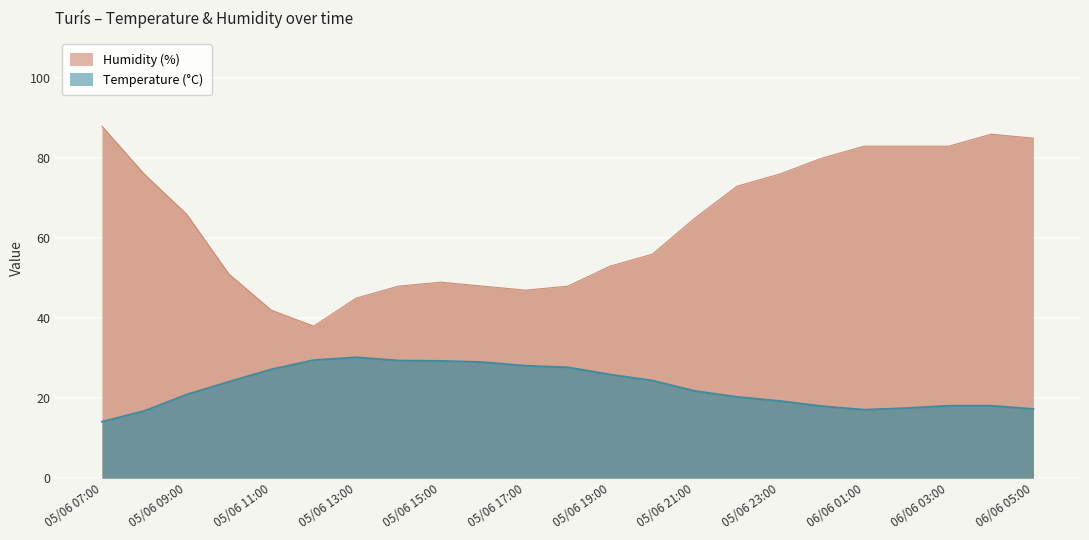

Which series has the largest total across all categories?

Humidity (%)